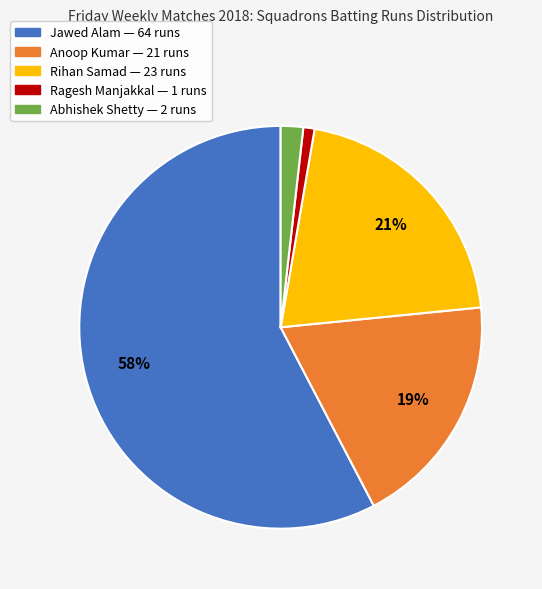

Is there any slice that represents more than half of the pie?

Yes